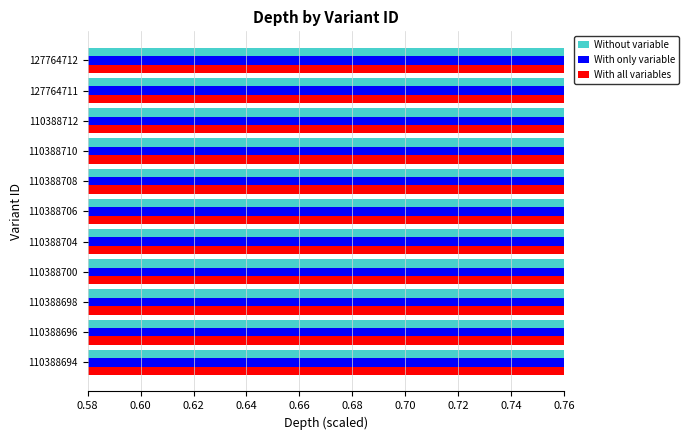

How many categories are shown in the chart?

11